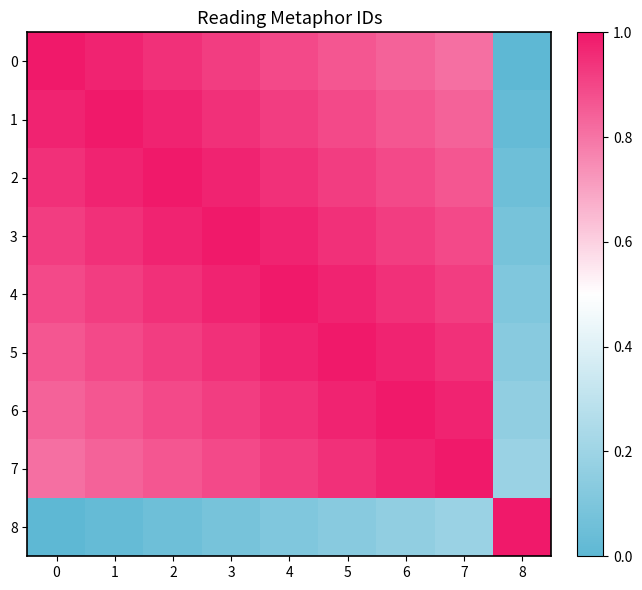

At which category is the sum across all series the highest?

4